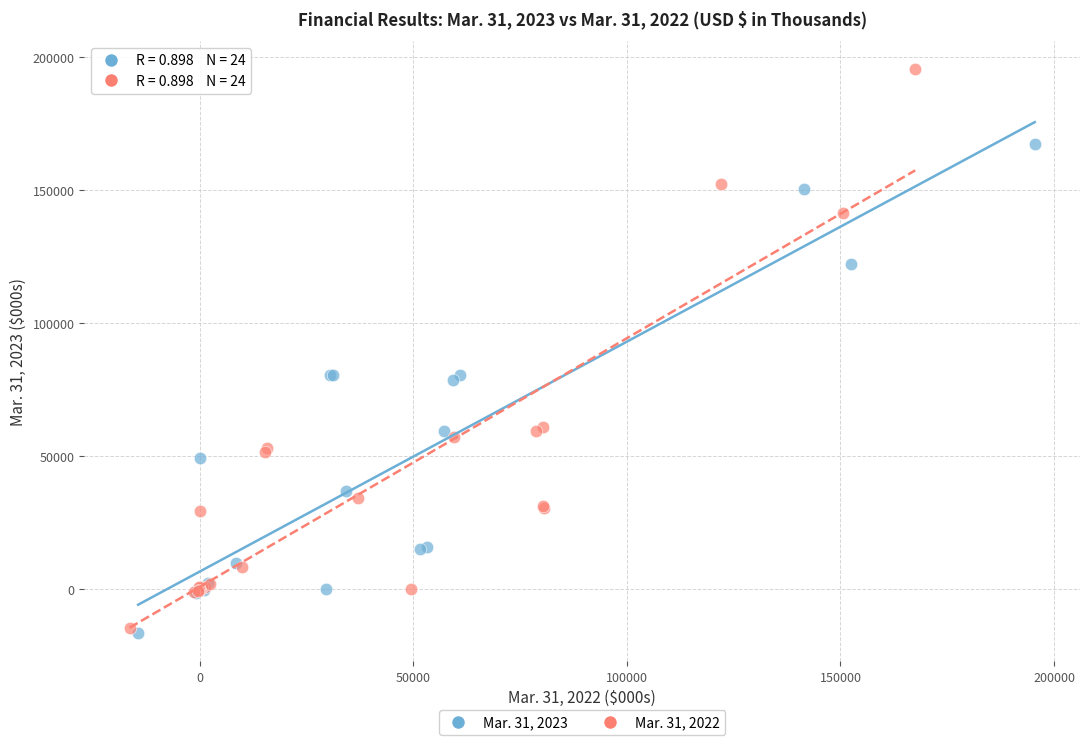

Which series reaches the maximum Y coordinate?

Mar. 31, 2022